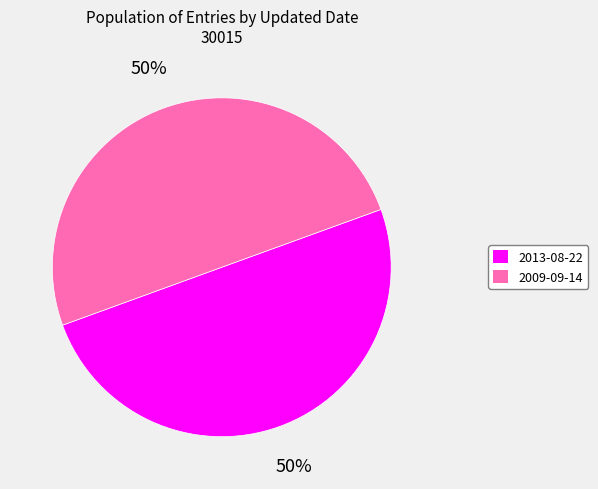

Approximately how many times larger is the value at 2013-08-22 compared to 2009-09-14?

1.0